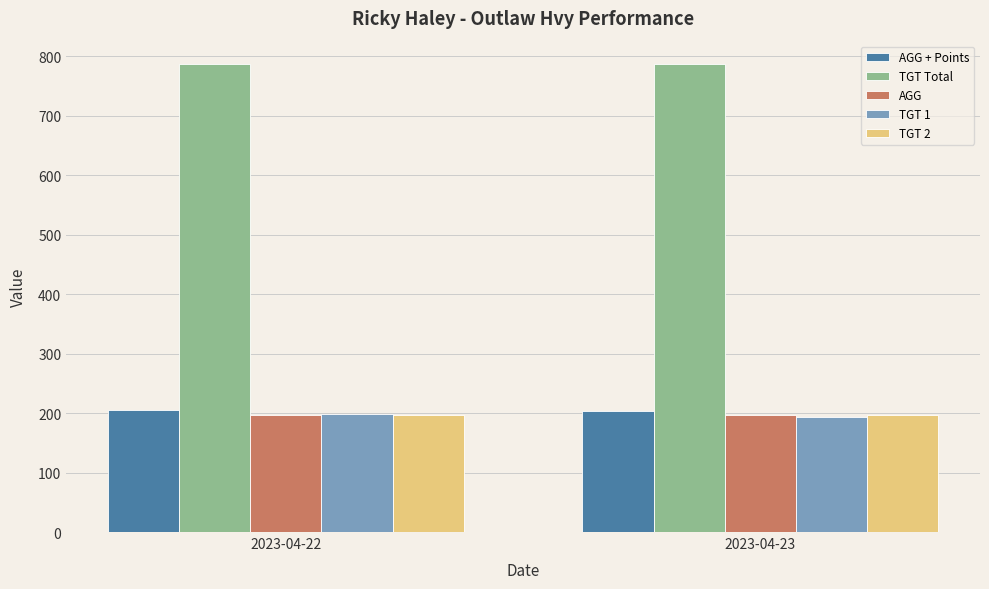

Which series has the largest total across all categories?

TGT Total